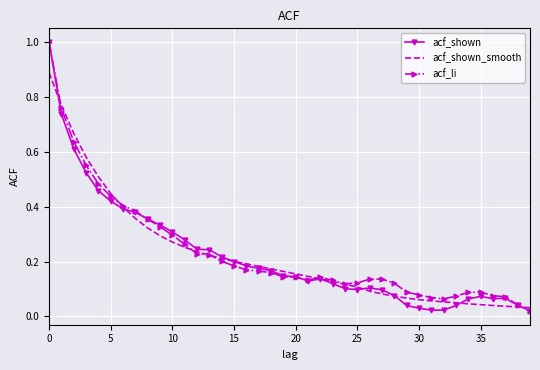

Which series ends up on top after the final intersection of acf_shown and acf_shown_smooth?

acf_shown_smooth